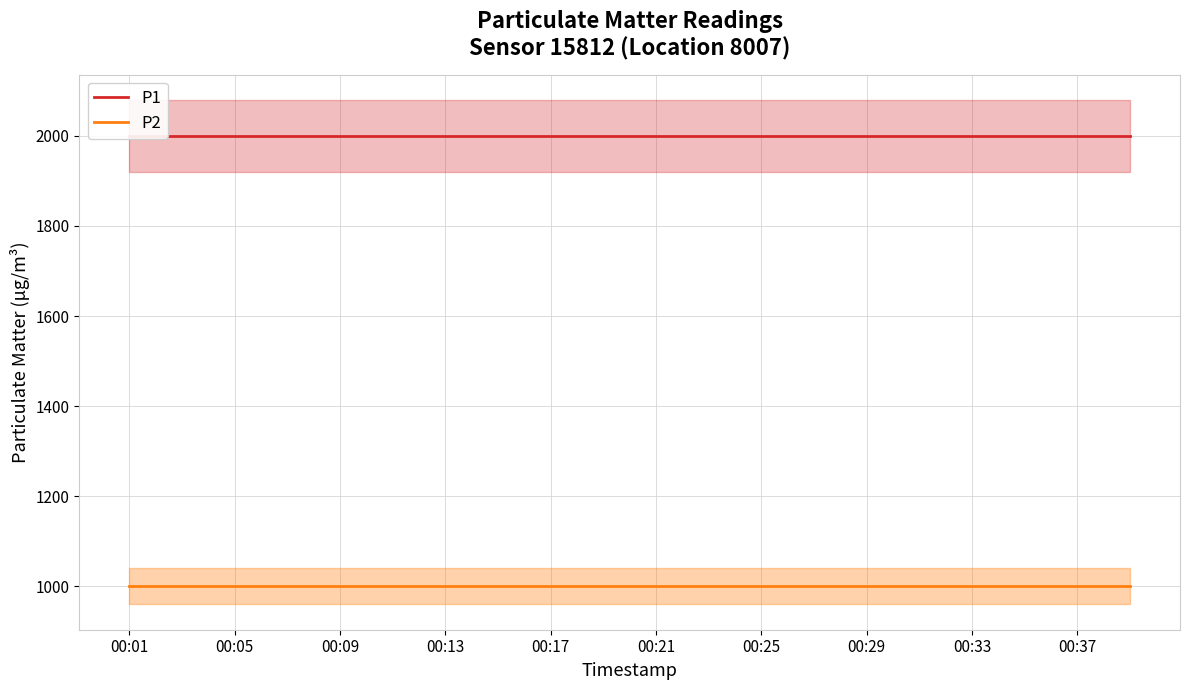

Which category has the lowest value in the P1 series?

00:01